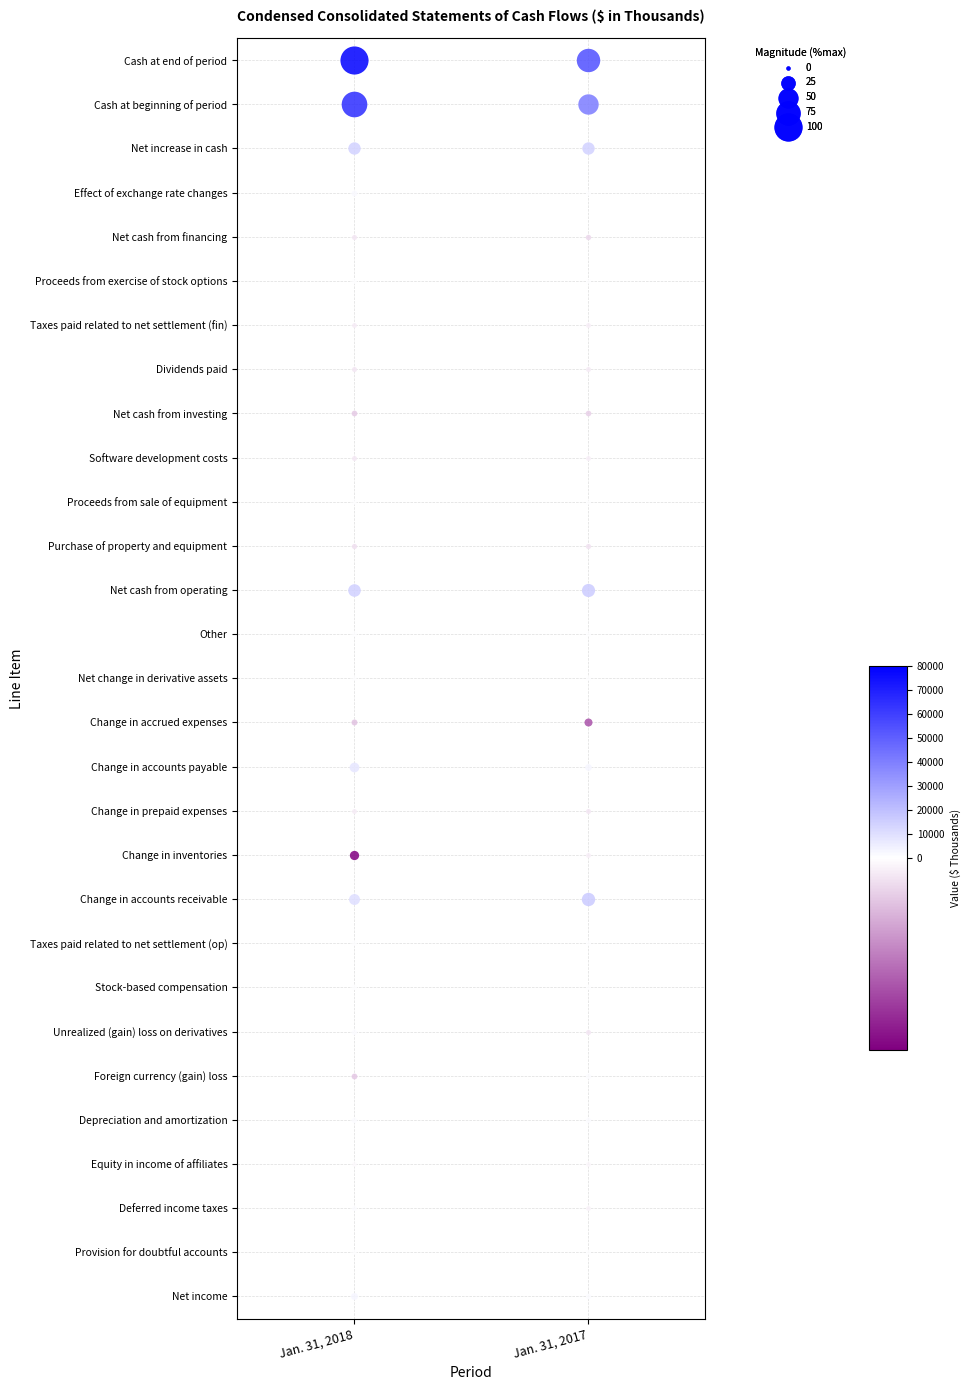

Rank the categories by Net cash from investing value from lowest to highest.

0, 1